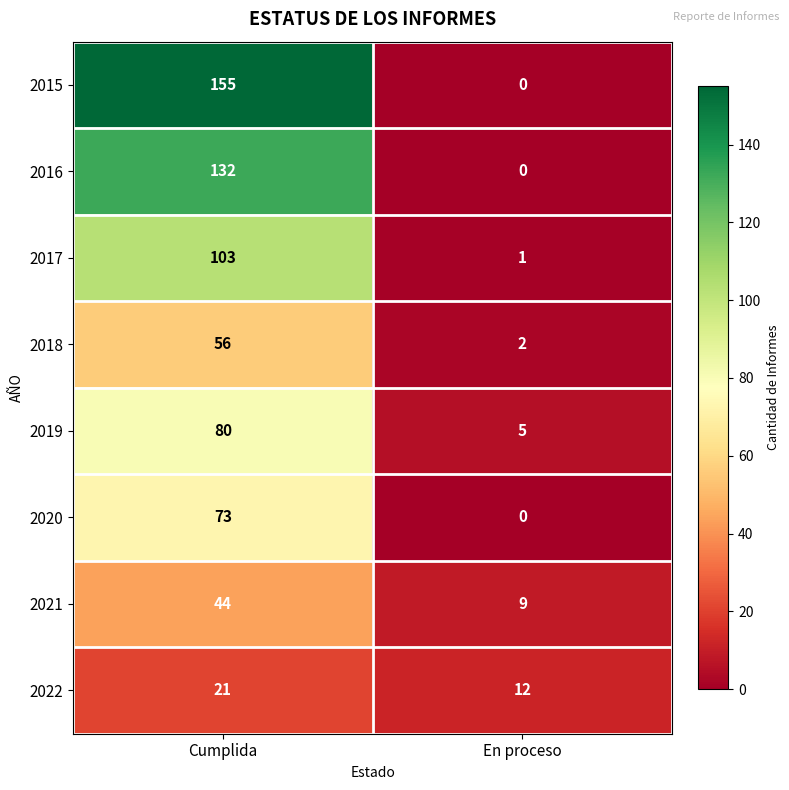

Count the number of data series in this chart.

8